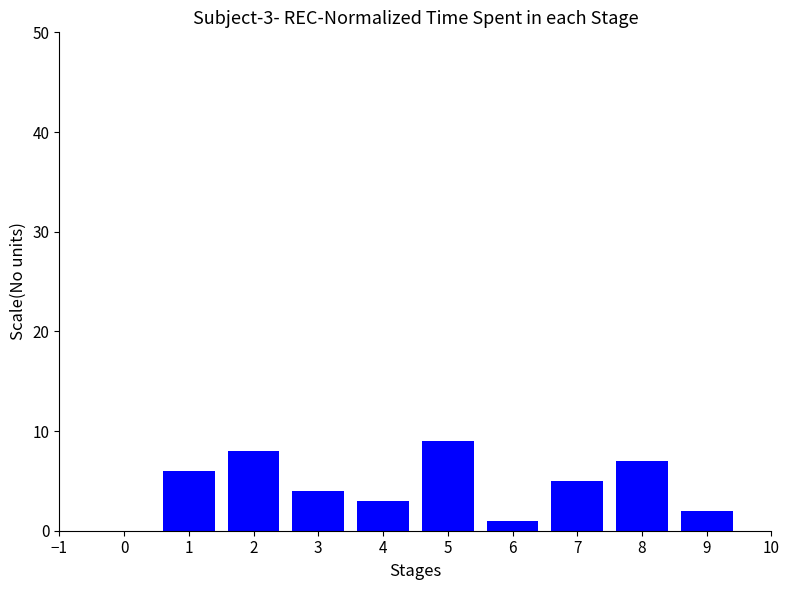

Reading left to right, what are all the values shown in this chart?

1=6	2=8	3=4	4=3	5=9	6=1	7=5	8=7	9=2